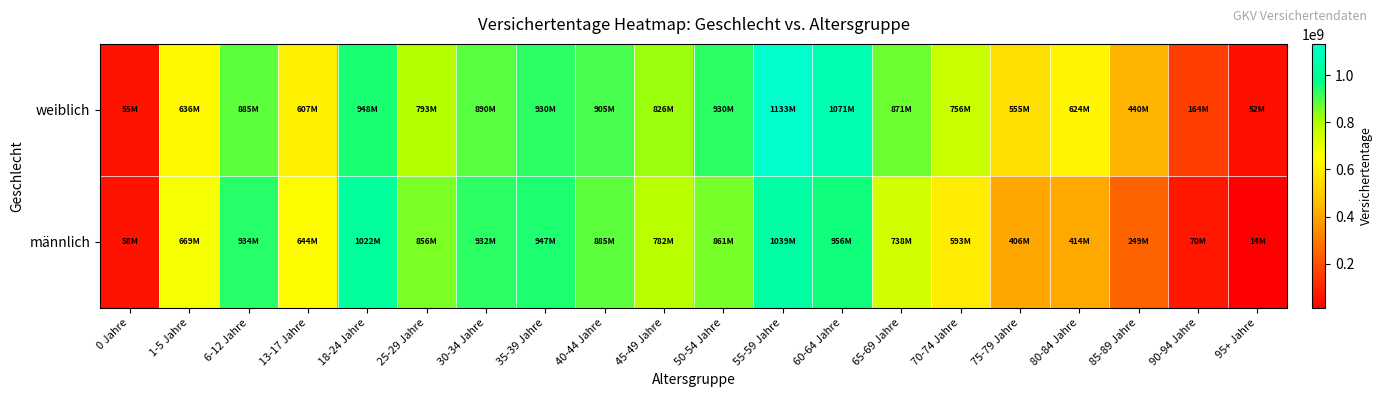

Which has a higher value, 55-59 Jahre or 60-64 Jahre?

55-59 Jahre